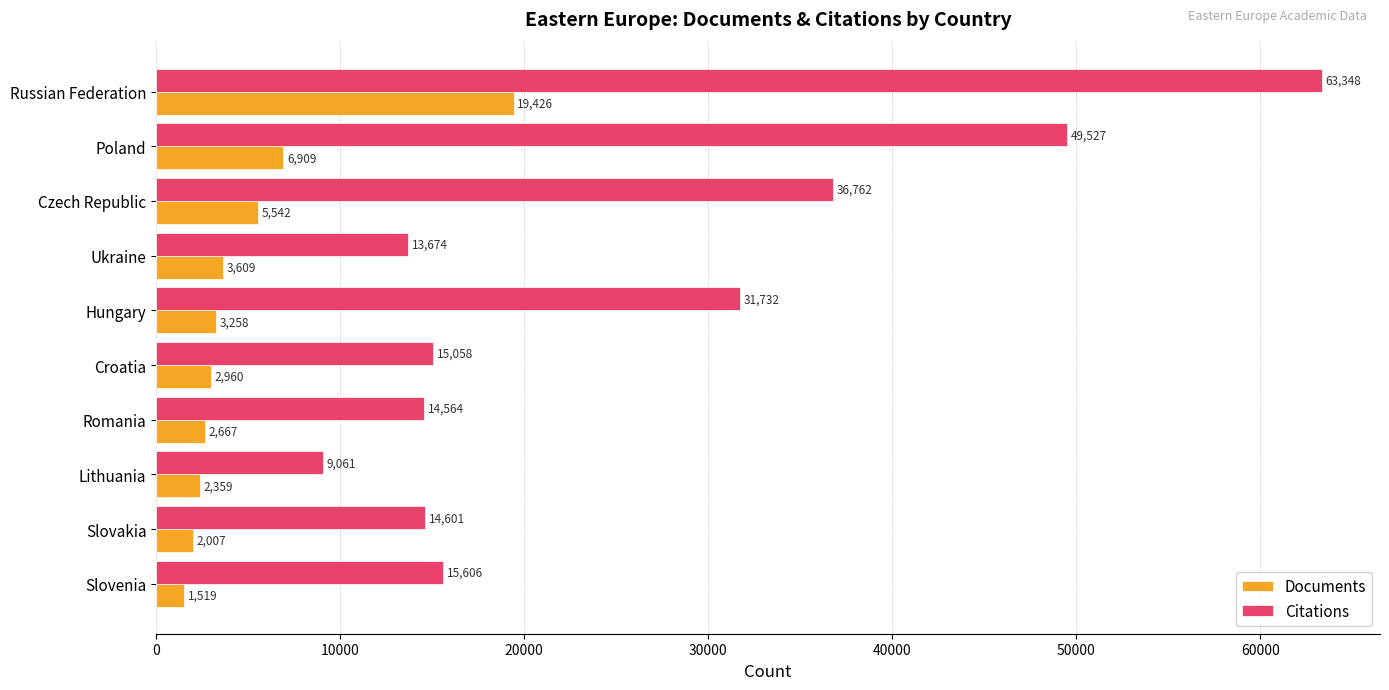

Rank the categories by Documents value from highest to lowest.

Russian Federation, Poland, Czech Republic, Ukraine, Hungary, Croatia, Romania, Lithuania, Slovakia, Slovenia